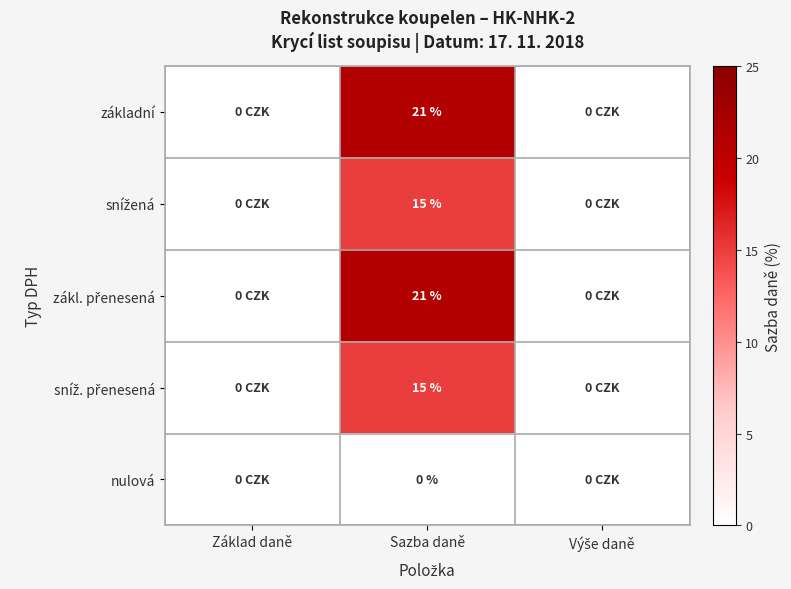

At which category does the chart reach its minimum across all series?

Základ daně